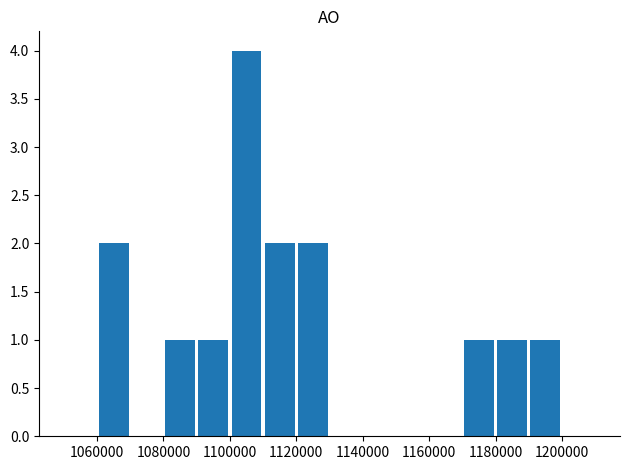

Count the number of data series in this chart.

1